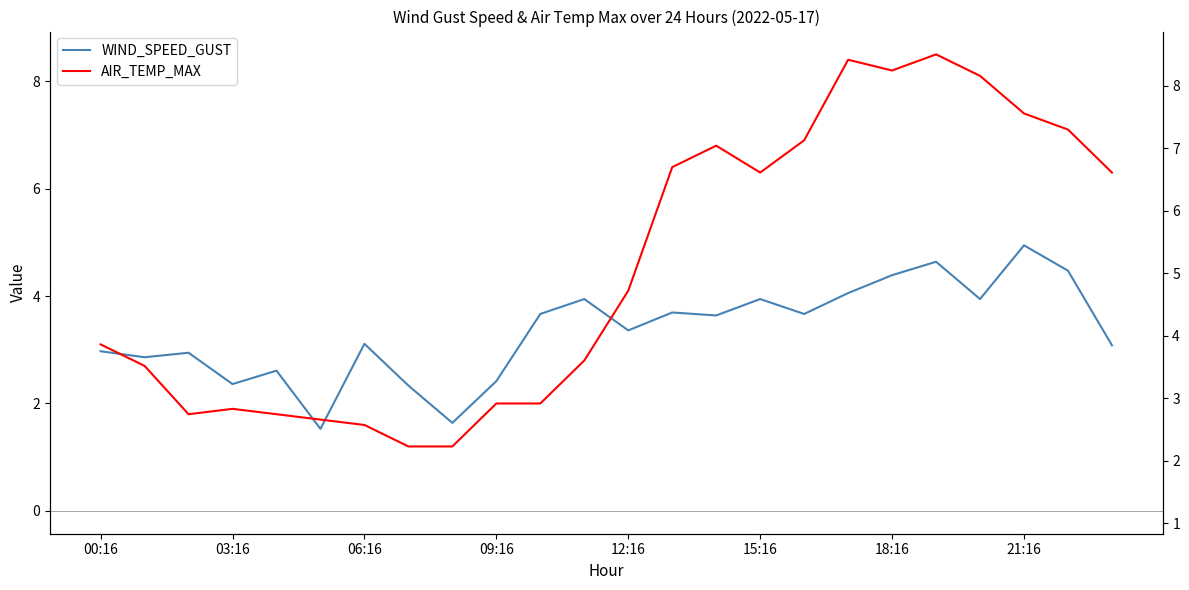

How many data points in AIR_TEMP_MAX are above 4?

12